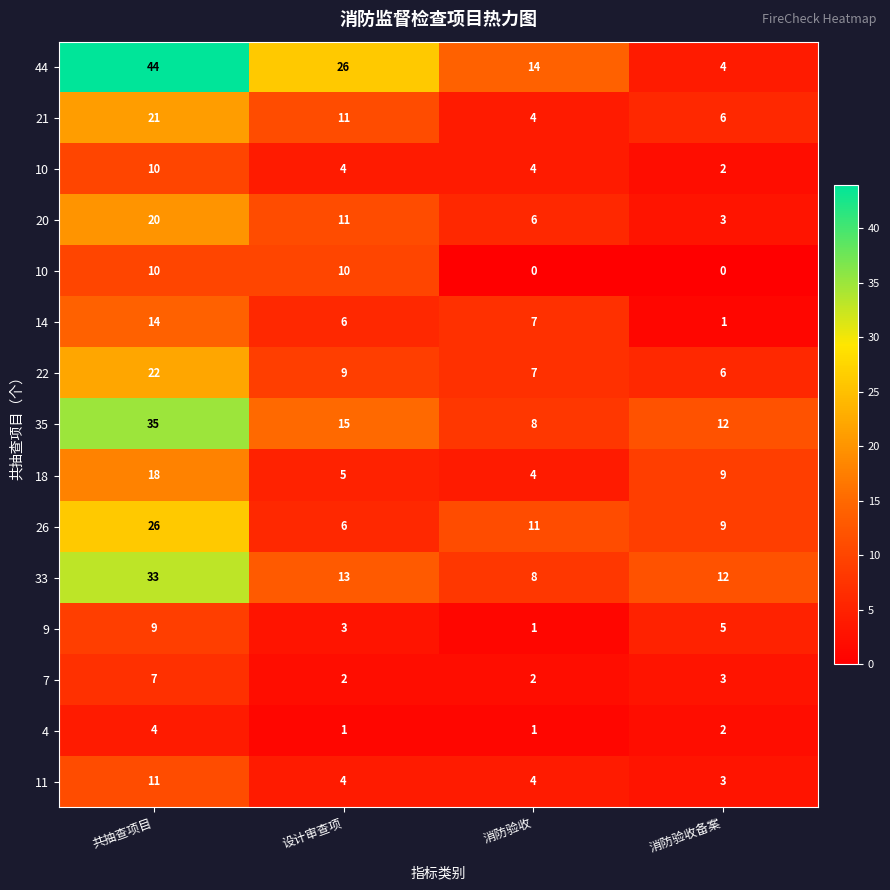

At which category is the sum across all series the highest?

共抽查项目